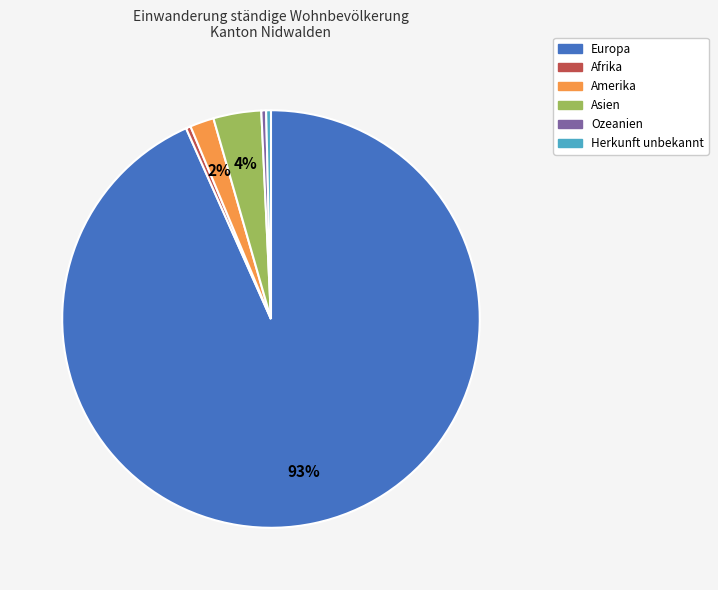

To the nearest percent, what is the average slice percentage?

17%